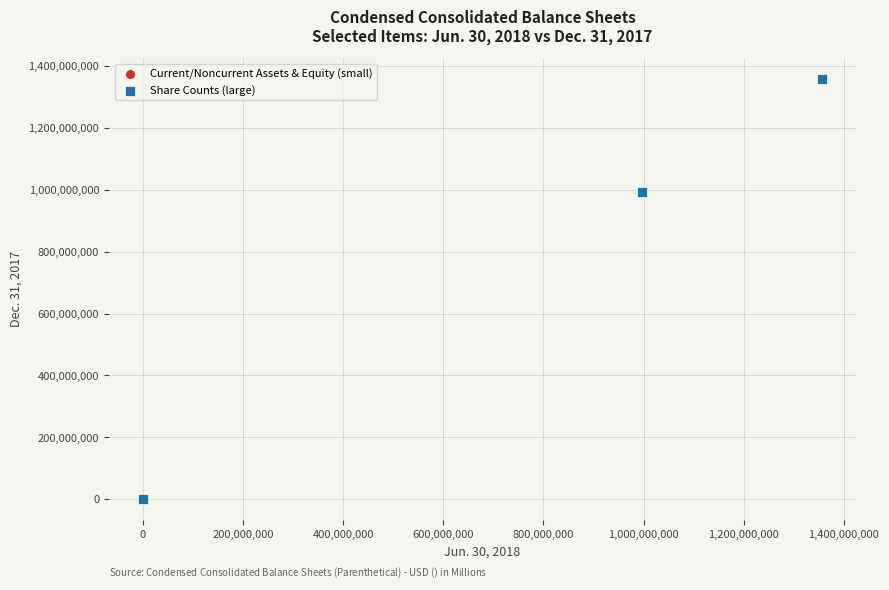

Which series has the largest Y range (max minus min)?

Share Counts (large)